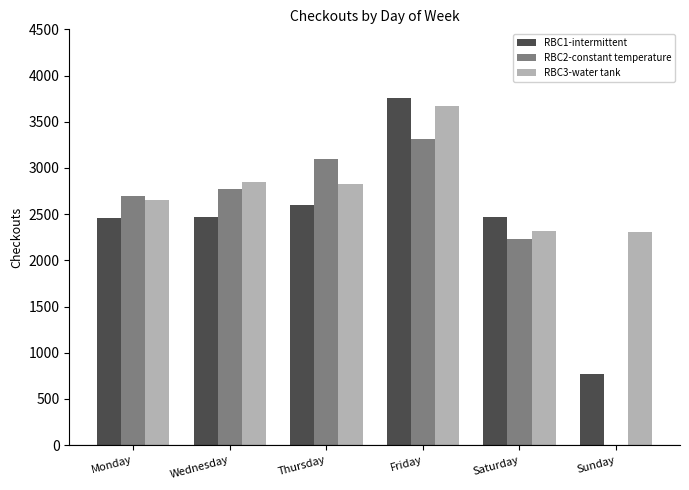

Between Thursday and Saturday, which series saw the biggest shift?

RBC2-constant temperature